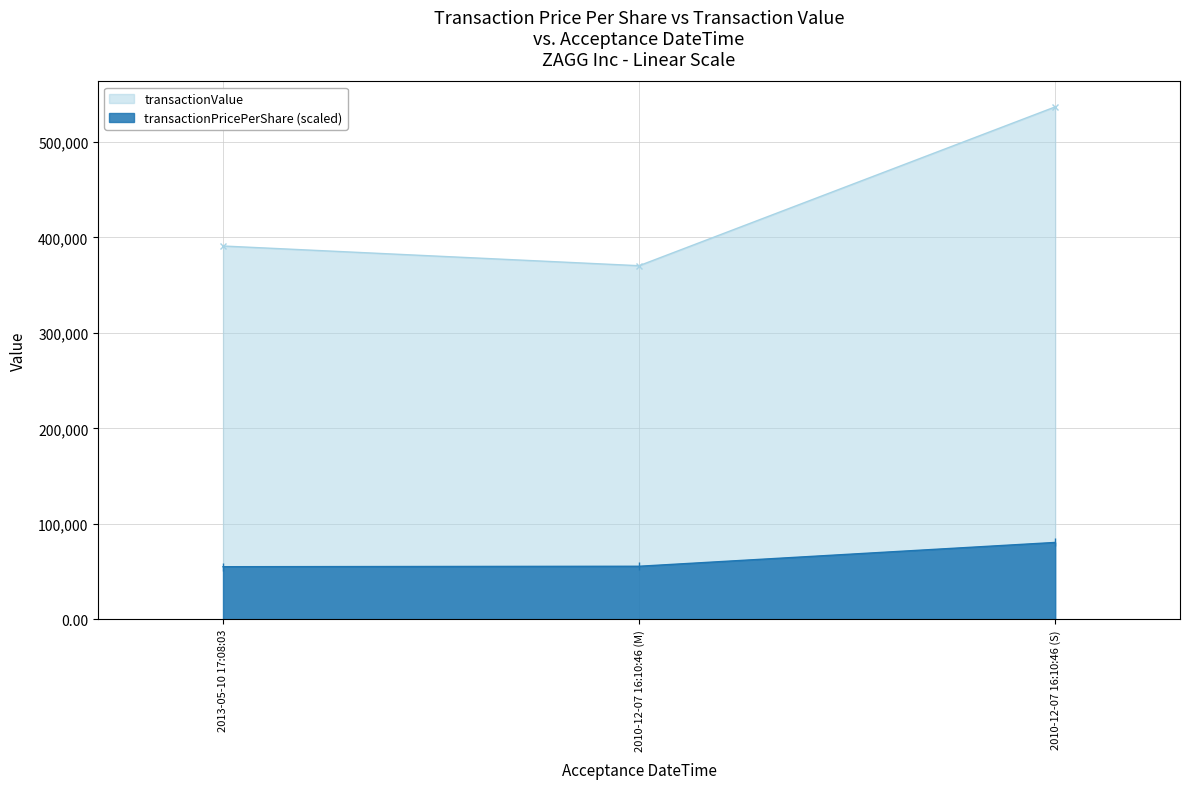

At which label is transactionPricePerShare closest to 67787?

2010-12-07 16:10:46 (M)